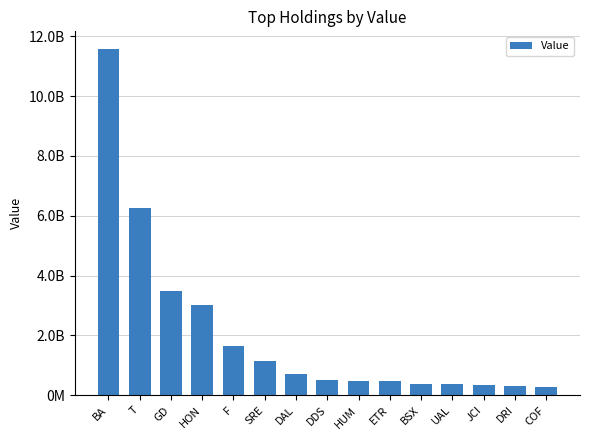

What is the label of the 1st bar from the right?

COF